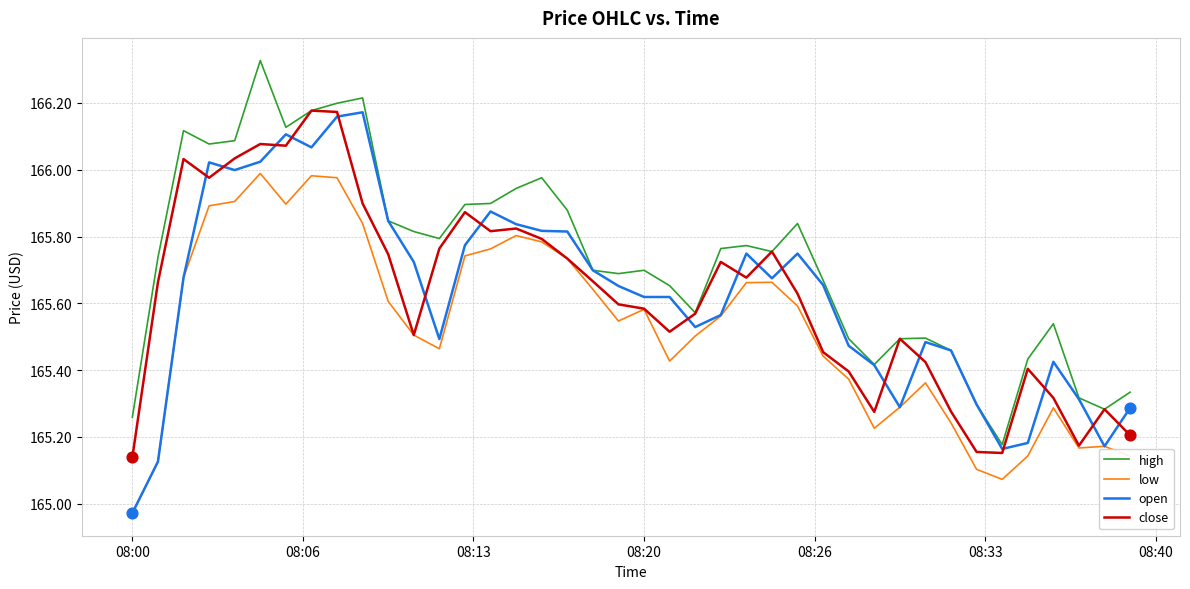

Which series has the largest total across all categories?

high